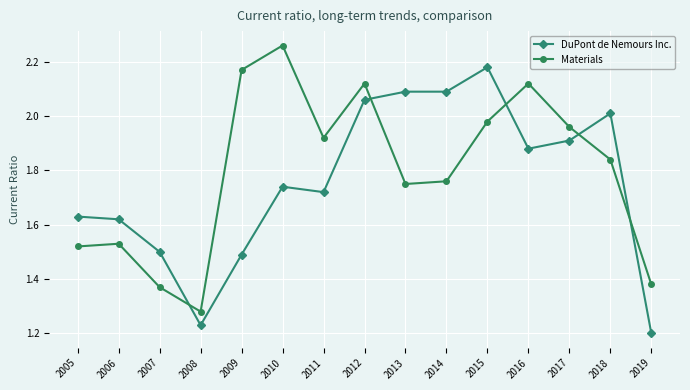

The value of Materials at 2019 is 2.3. True or false?

False